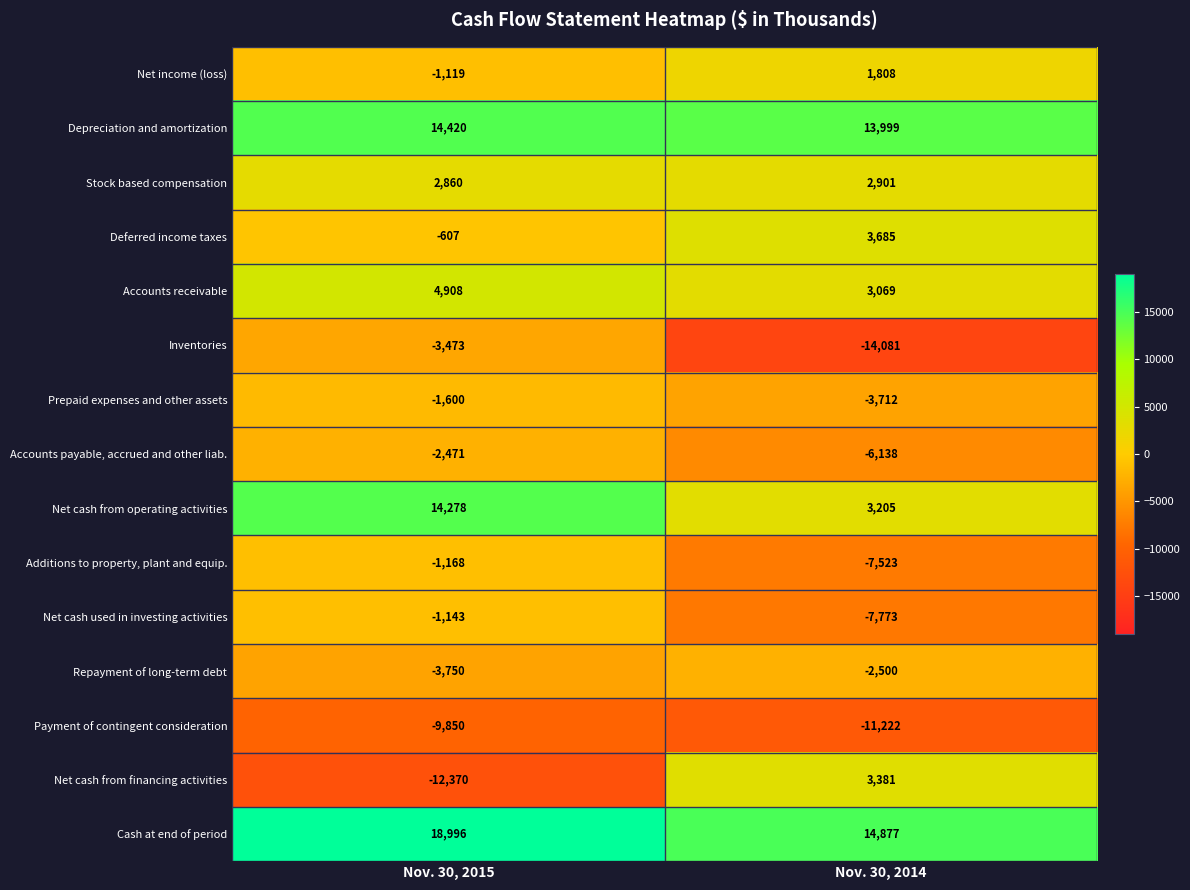

What is the total value across all series at Nov. 30, 2015?

17911